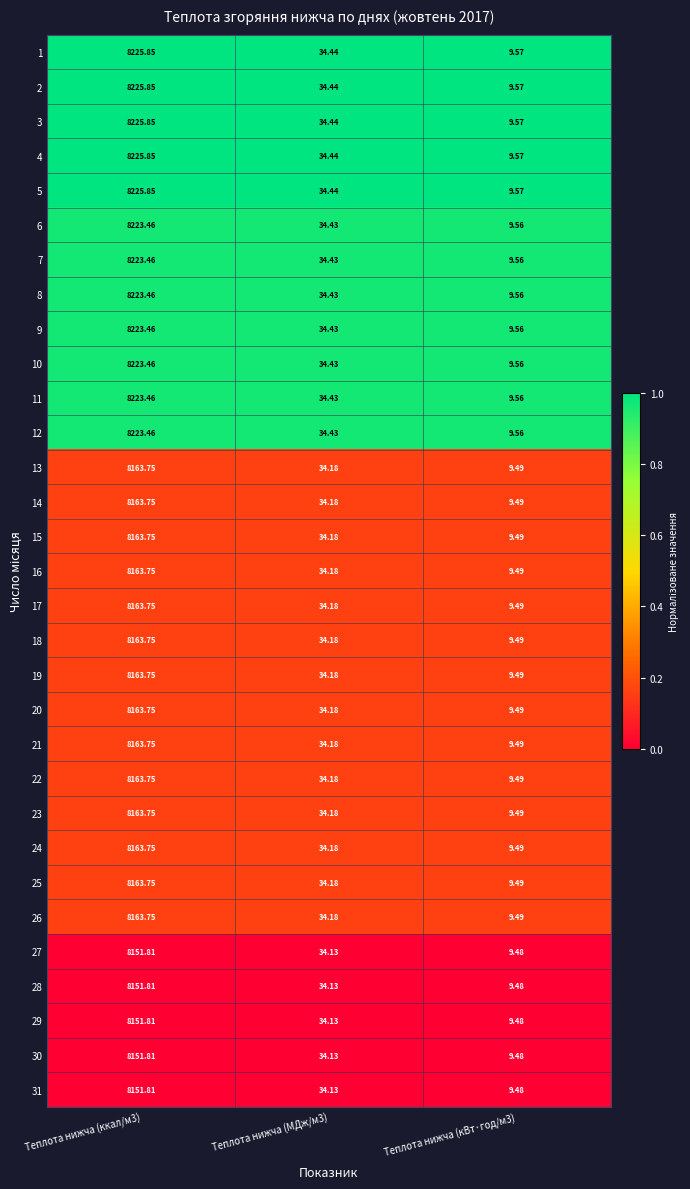

Is the value of 6 at Теплота нижча (ккал/м3) greater than the value of 7 at Теплота нижча (МДж/м3)?

Yes